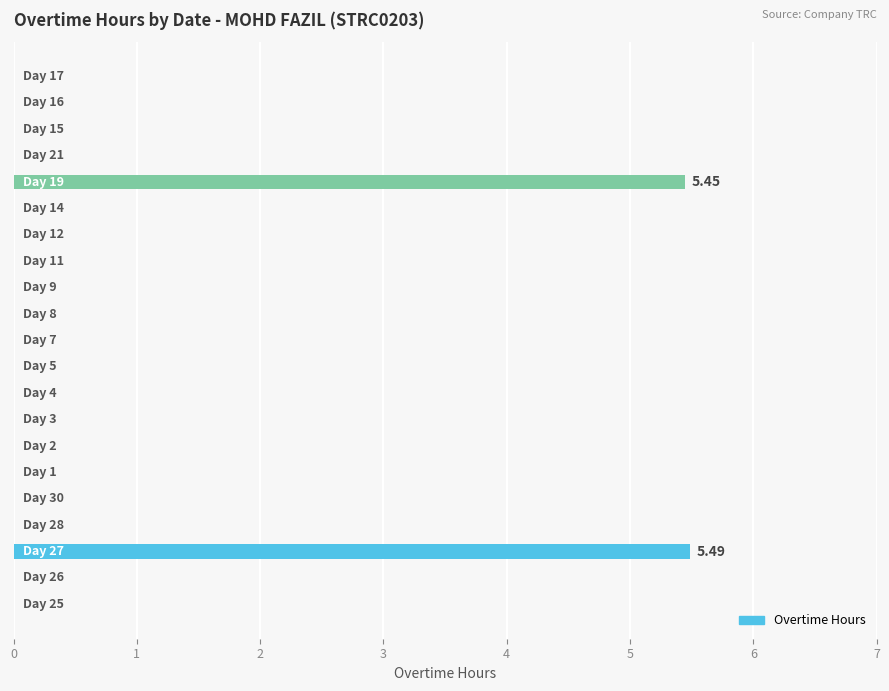

Rank the categories by value from highest to lowest.

27, 19, 25, 26, 28, 30, 1, 2, 3, 4, 5, 7, 8, 9, 11, 12, 14, 21, 15, 16, 17